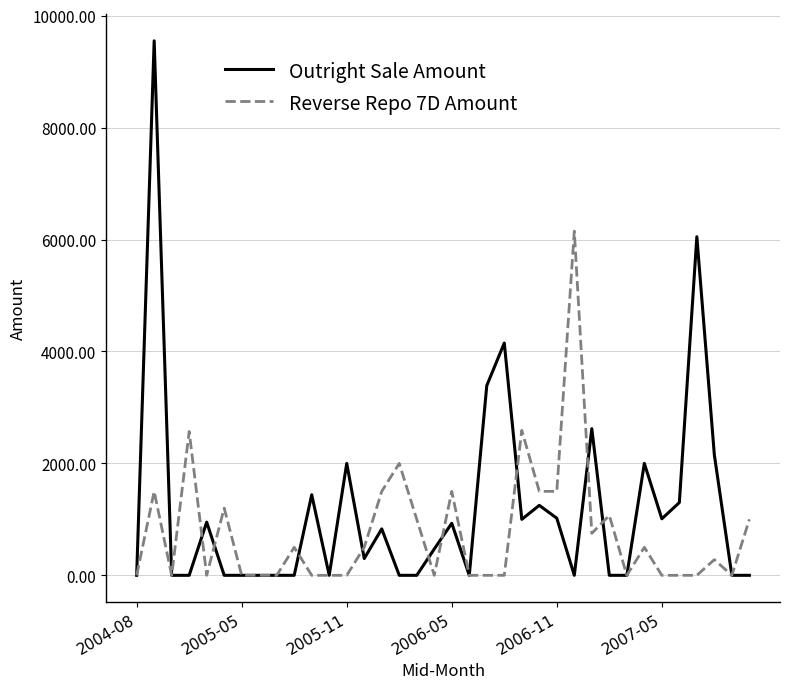

List the series in order of their peak value, highest first.

Outright Sale Amount, Reverse Repo 7D Amount